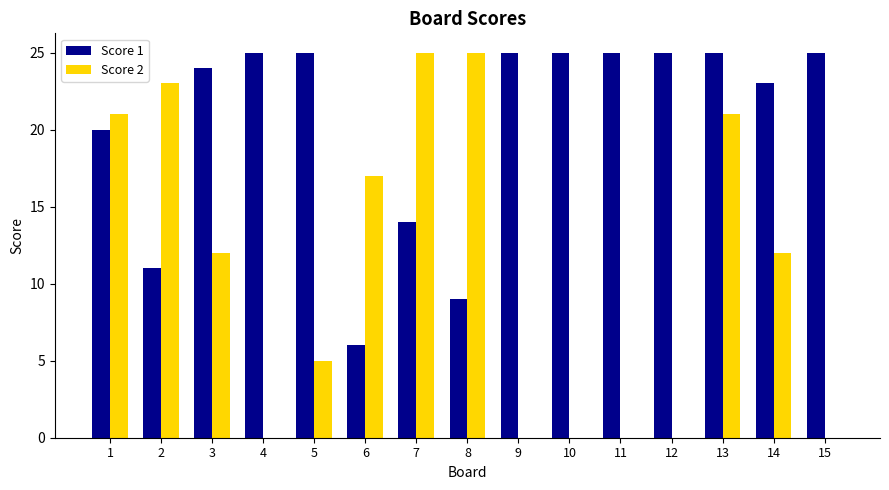

What are all the series names shown in the legend?

Score 1, Score 2